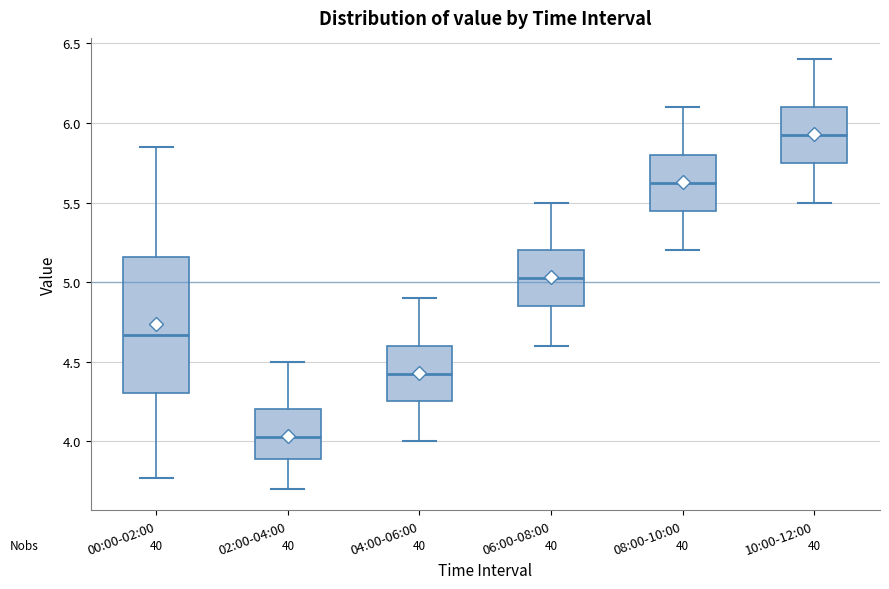

Reading left to right, transcribe this box plot: for each box, give where its median line is, the range the box spans, and where its two whiskers end, as read against the y-axis. The values are not printed on the chart, so give them approximately, as read against the axis.

00:00-02:00: median 4.65, box 4.30 to 5.15, whiskers 3.75 to 5.85
02:00-04:00: median 4.05, box 3.90 to 4.20, whiskers 3.70 to 4.50
04:00-06:00: median 4.45, box 4.25 to 4.60, whiskers 4.00 to 4.90
06:00-08:00: median 5.05, box 4.85 to 5.20, whiskers 4.60 to 5.50
08:00-10:00: median 5.65, box 5.45 to 5.80, whiskers 5.20 to 6.10
10:00-12:00: median 5.95, box 5.75 to 6.10, whiskers 5.50 to 6.40